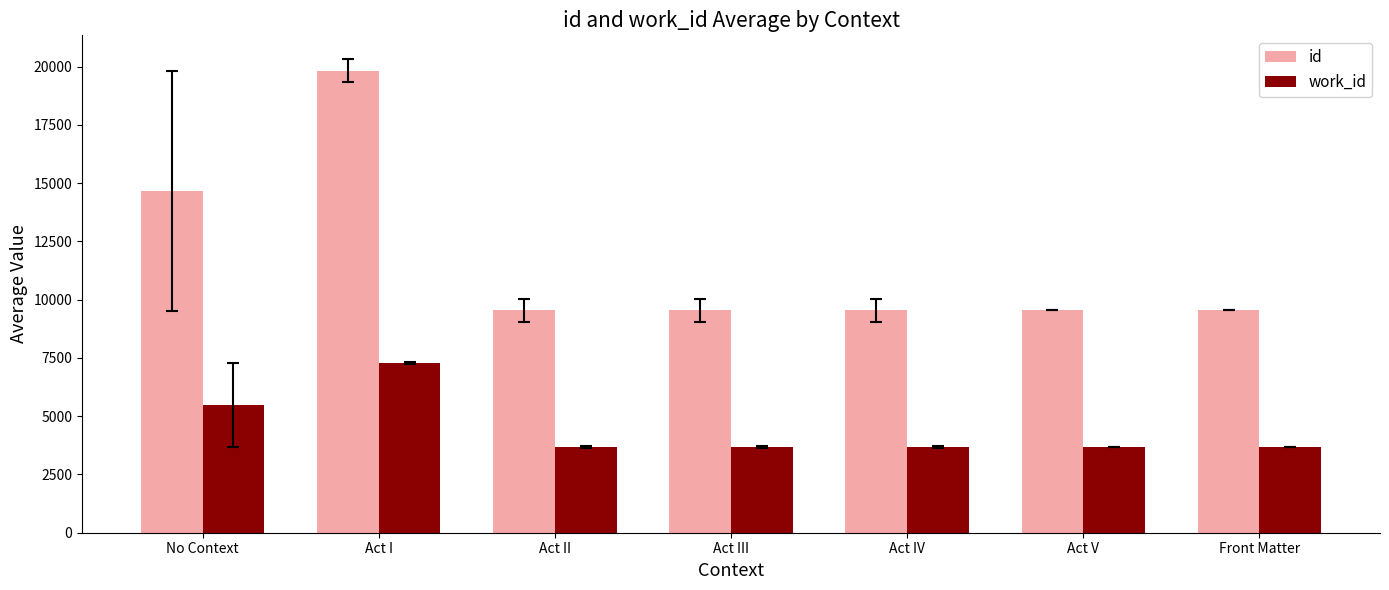

How many categories are shown in the chart?

7